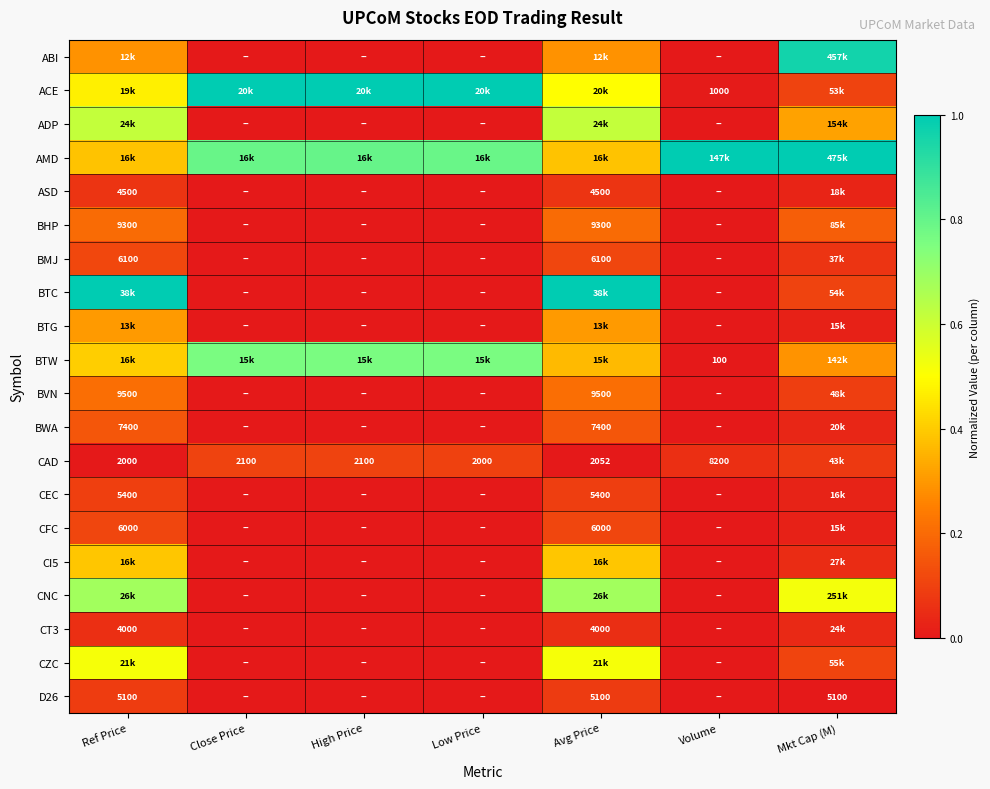

At how many categories does at least one series exceed 0?

7